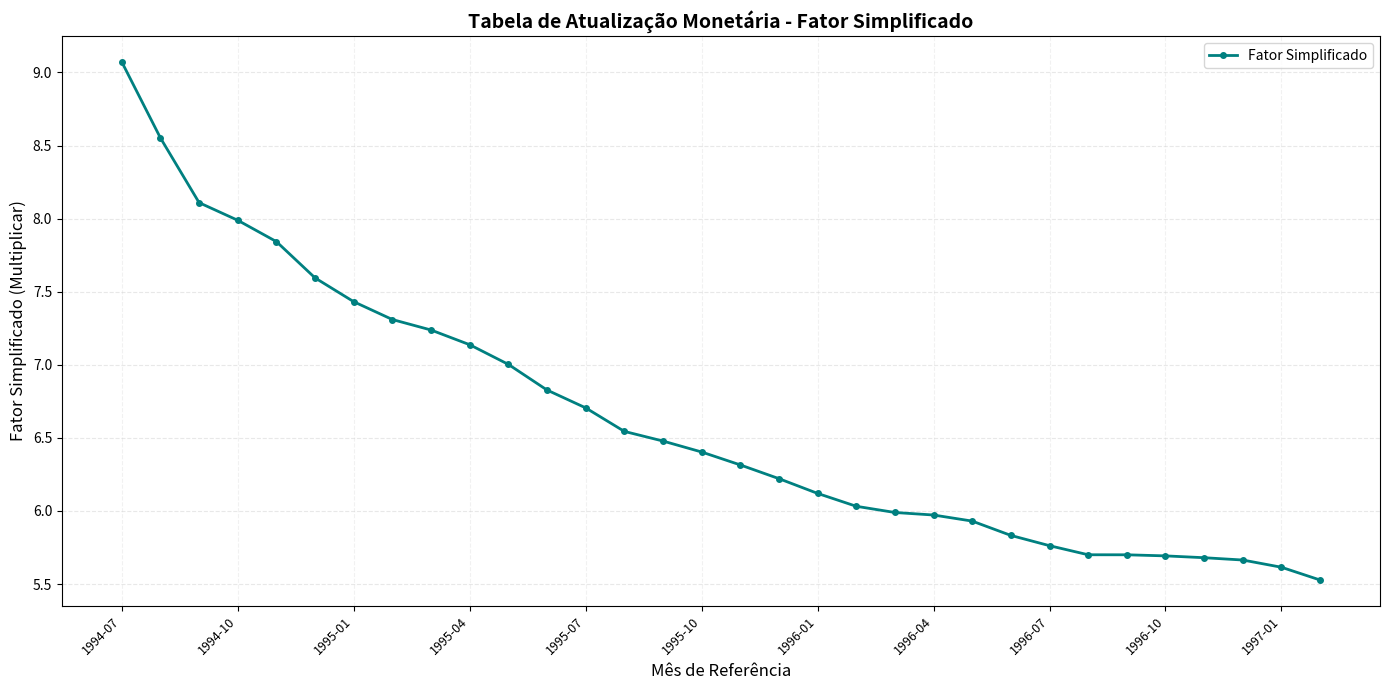

What is the value of the 25th point from the left?

5.8